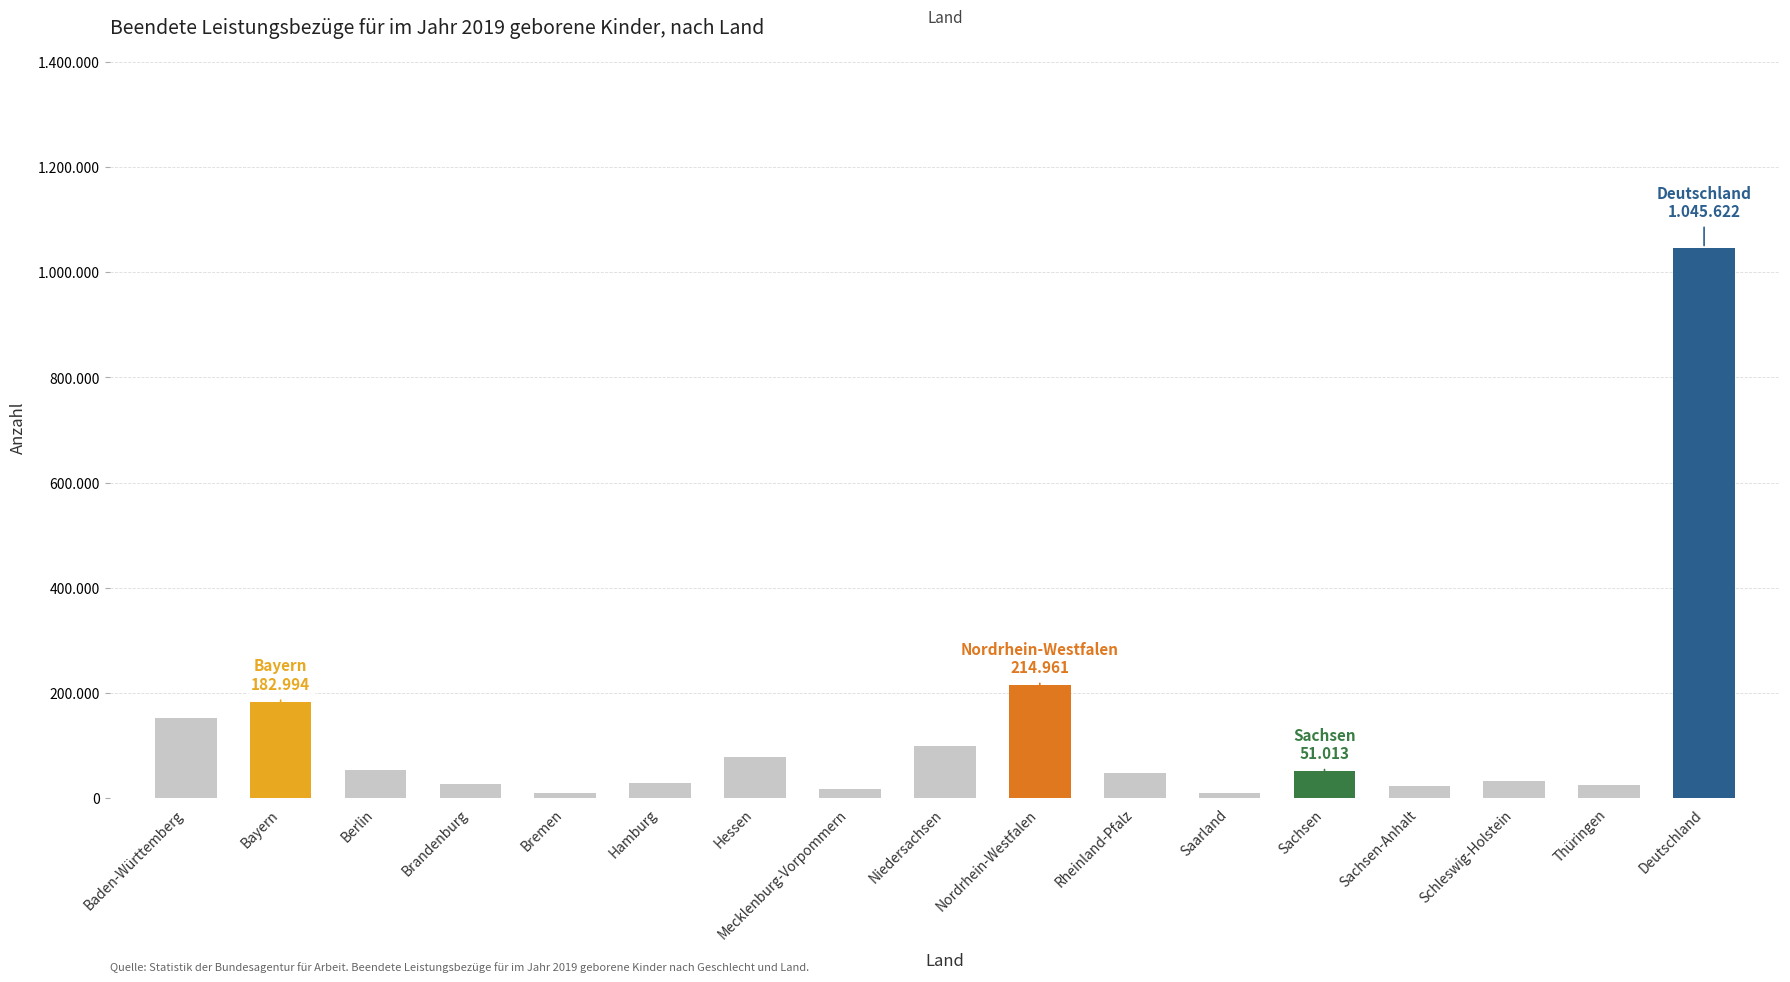

Reading left to right, extract all data points from this chart.

151372	182994	52824	27327	8903	28068	77200	16761	99498	214961	47722	10103	51013	21816	31294	23766	1045622